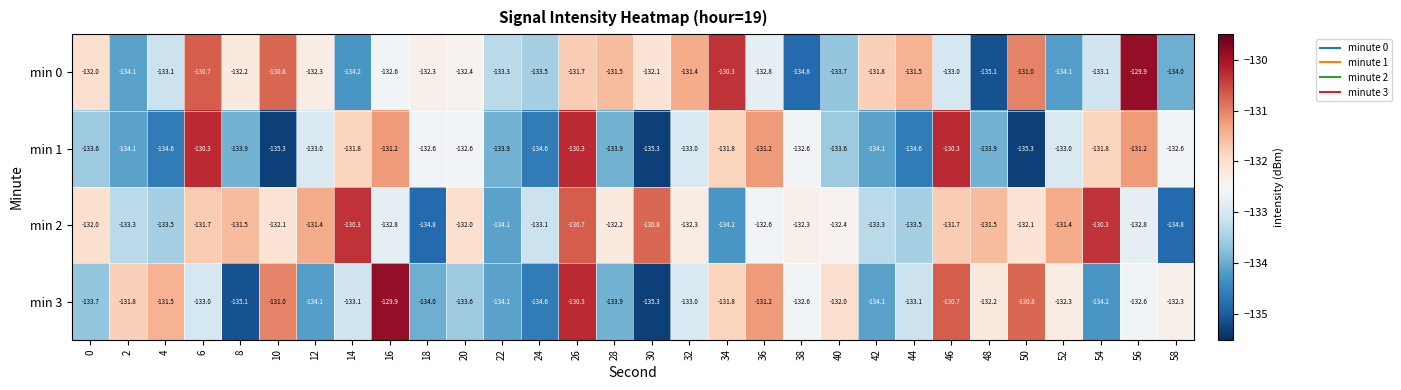

At which category is the sum across all series the highest?

26